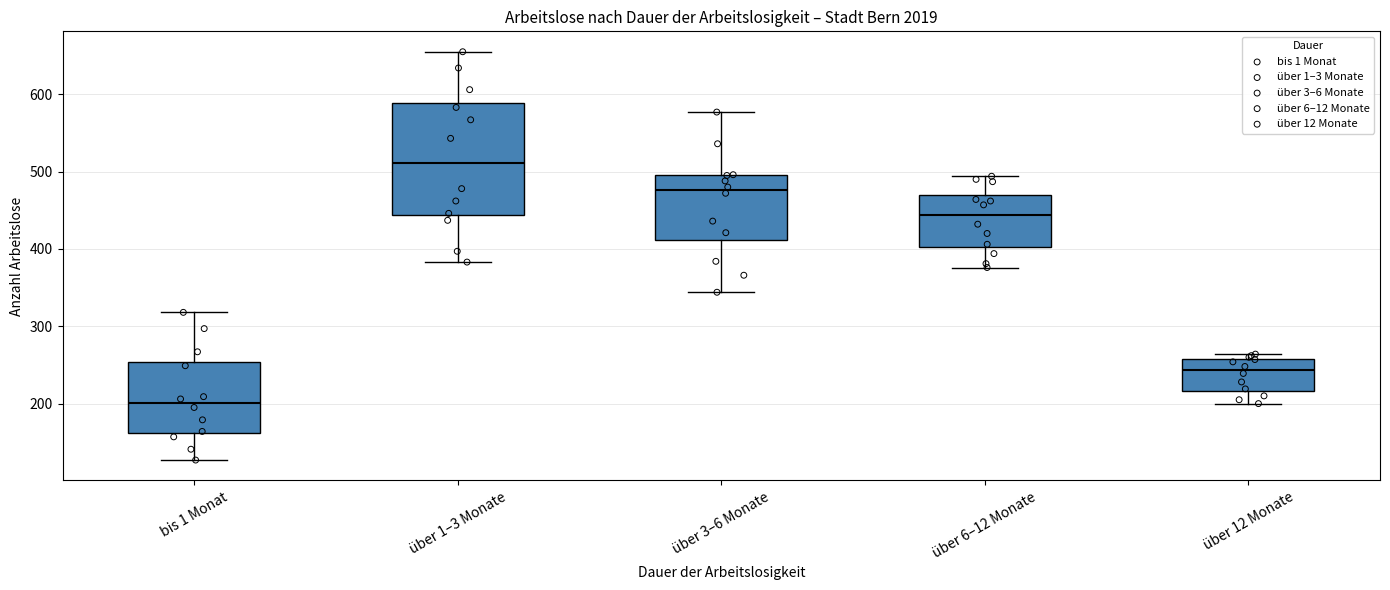

Where is the lower edge of the box for bis 1 Monat on the y-axis? The values are not printed on the chart, so give them approximately, as read against the axis.

160